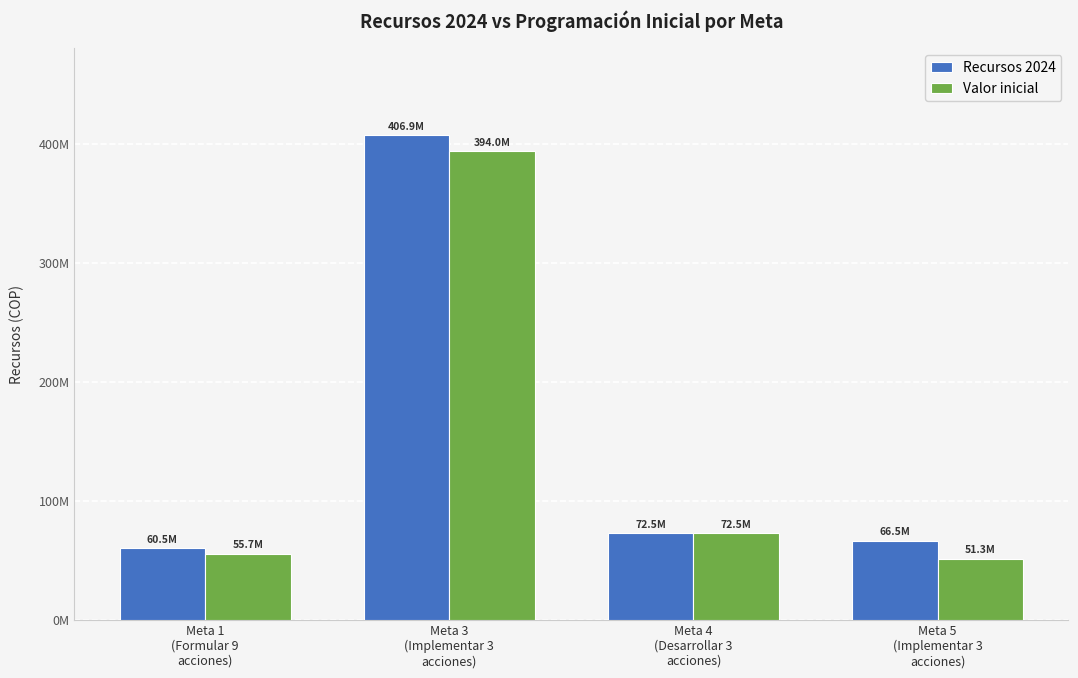

What is the difference between the highest and lowest values at Meta 5
(Implementar 3
acciones)?

15139677